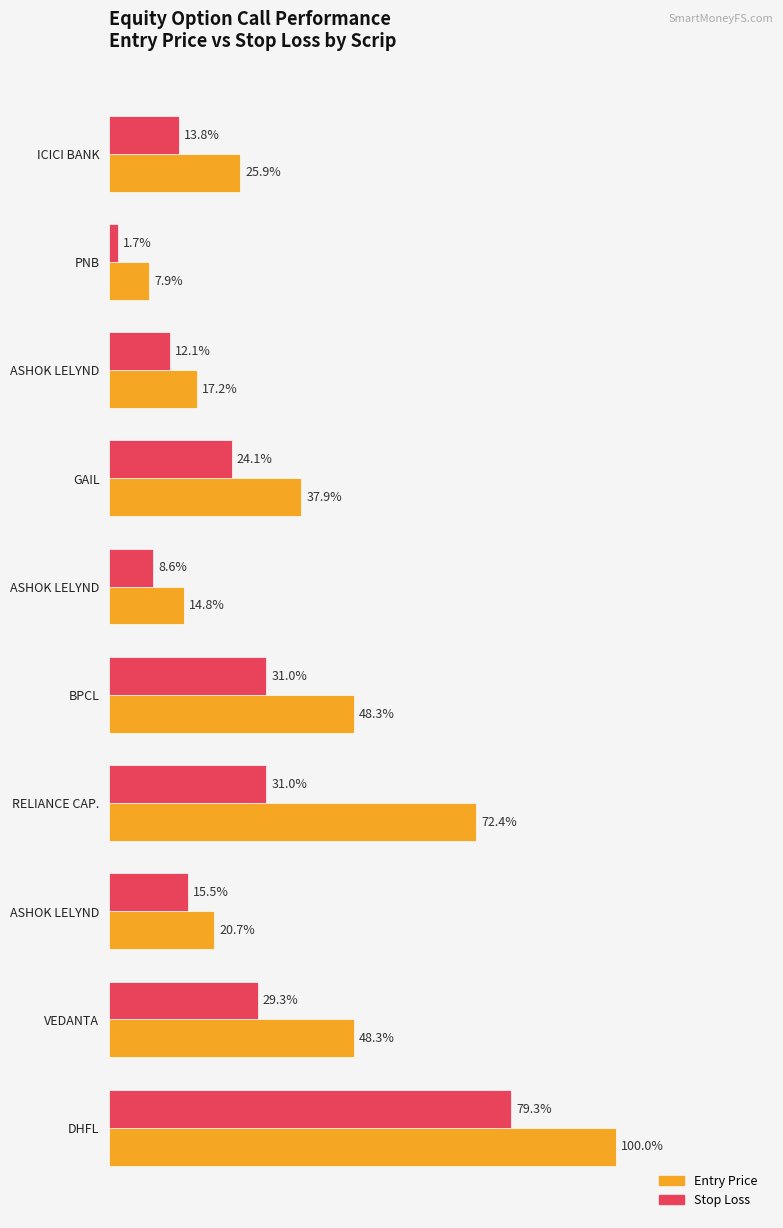

What are all the series names shown in the legend?

Entry Price, Stop Loss